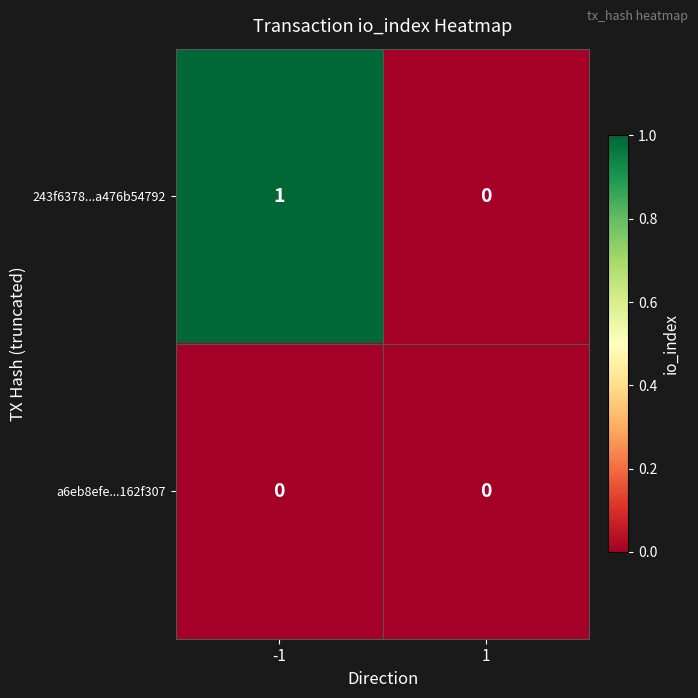

Rank the series at -1 from highest to lowest value.

243f6378...a476b54792, a6eb8efe...162f307